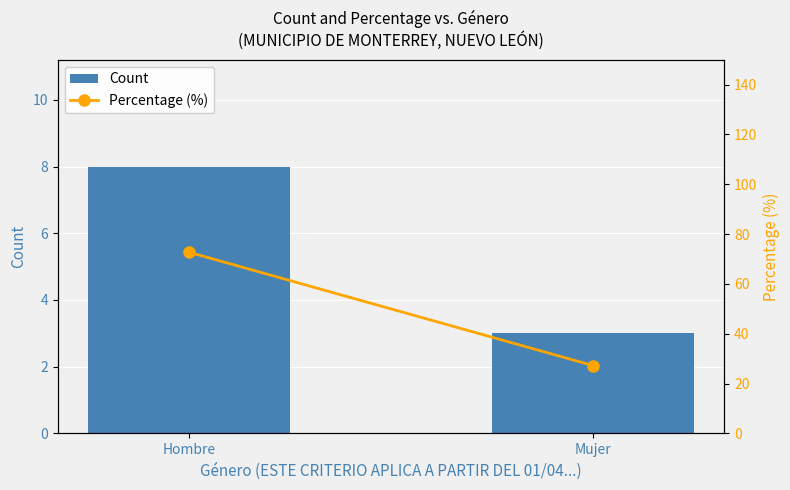

What is the sum of all Percentage (%) values?

100.0